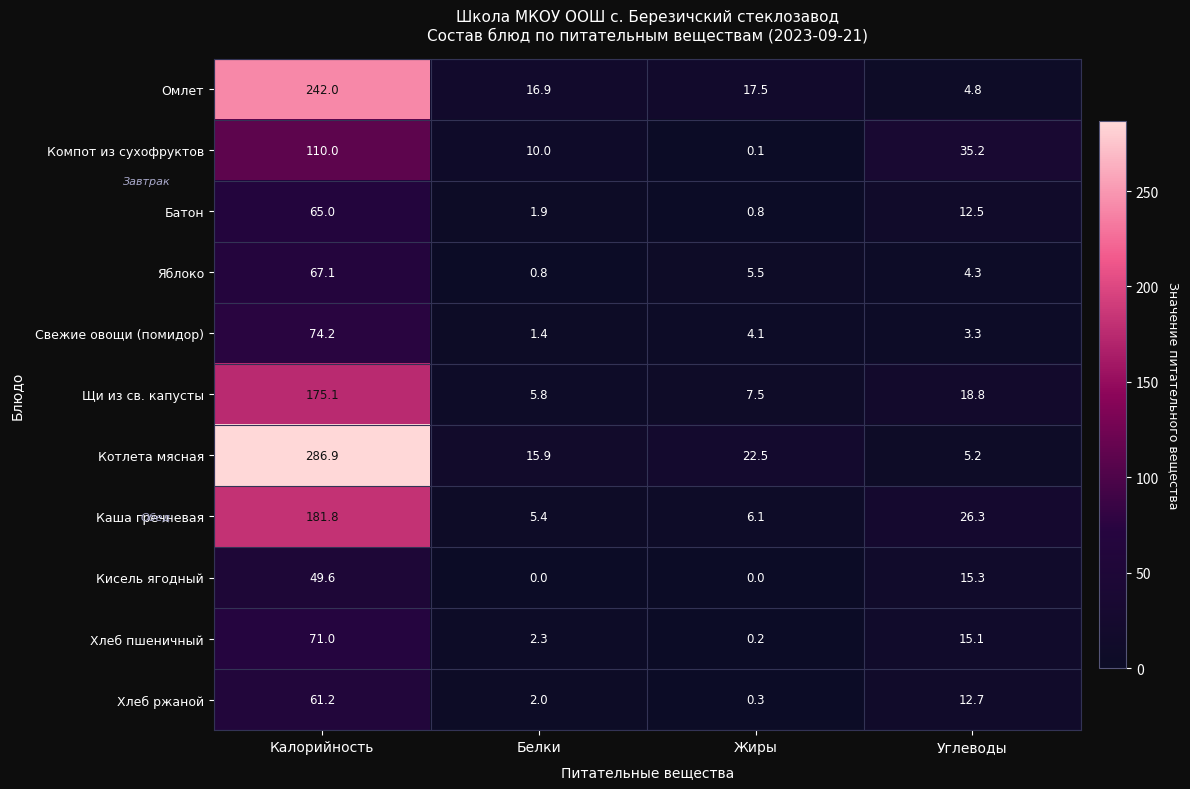

At which label is Котлета мясная closest to 146?

Жиры